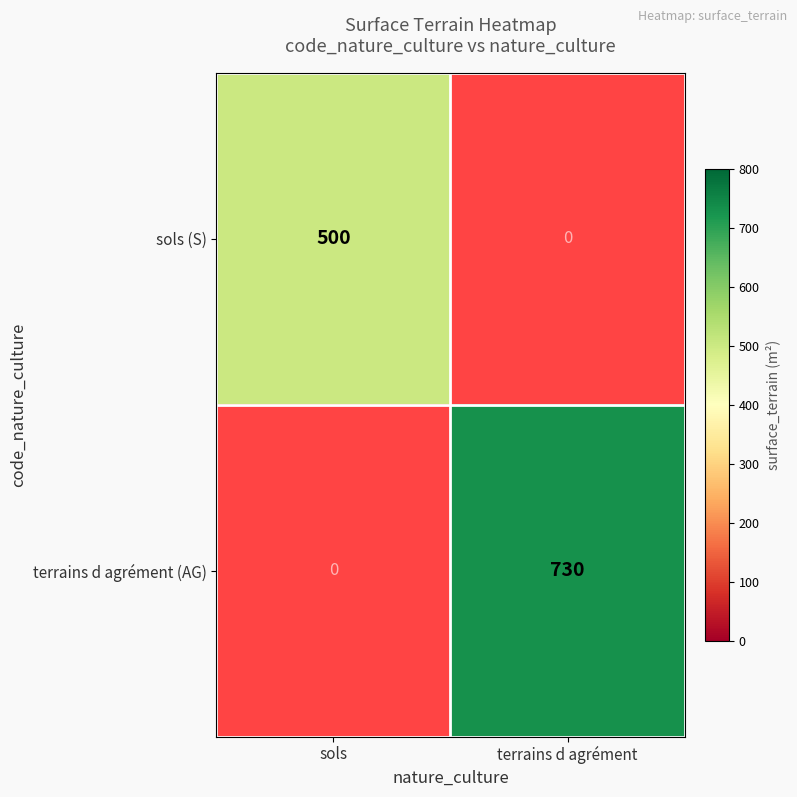

At which category does the chart reach its peak across all series?

terrains d agrément